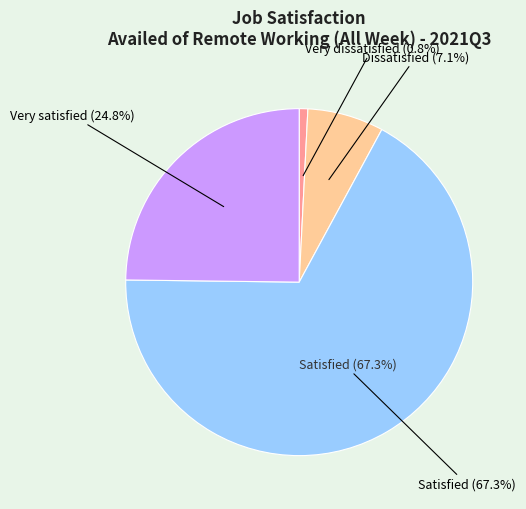

Count the number of slices in the pie.

4